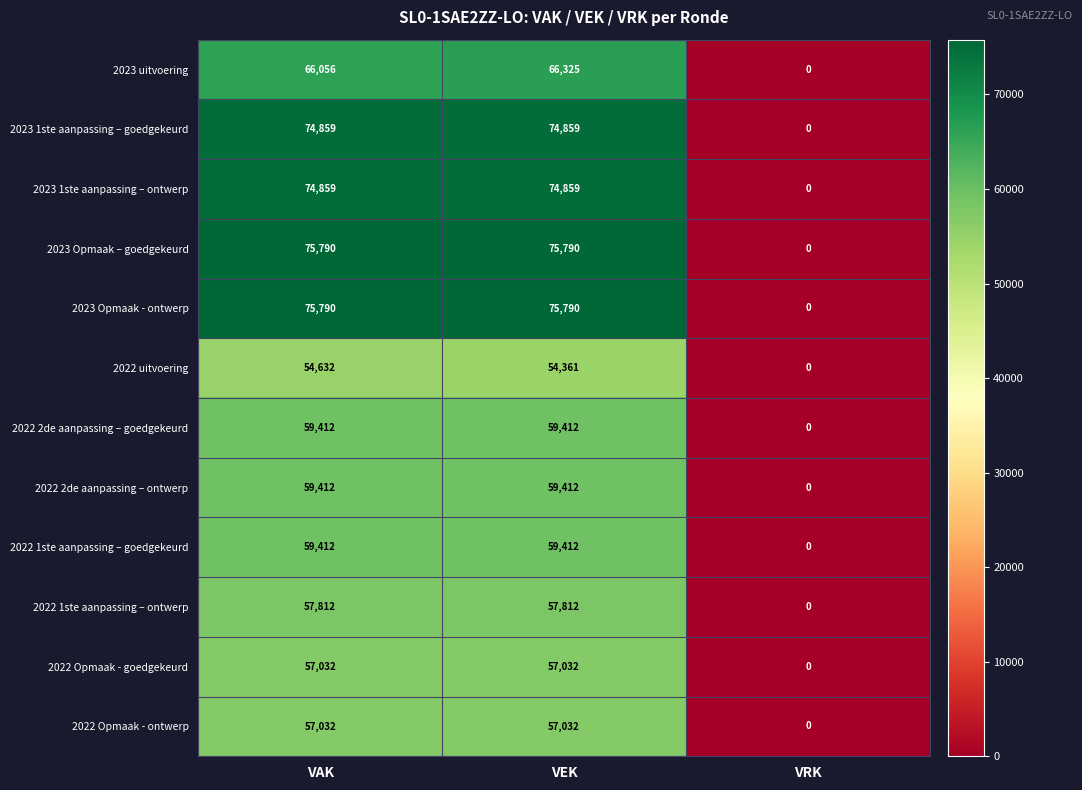

At which category does the chart reach its minimum across all series?

VRK